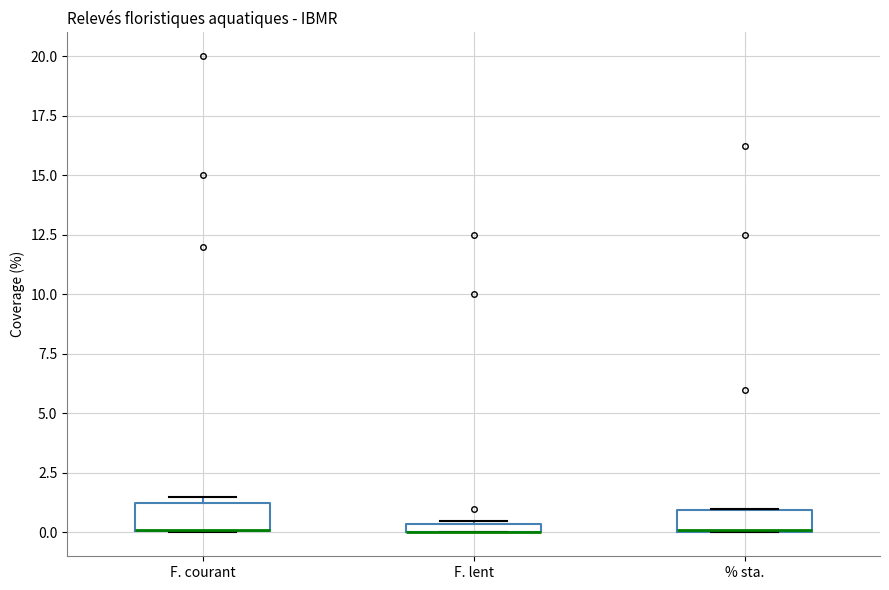

Where is the lower edge of the box for F. courant on the y-axis? The values are not printed on the chart, so give them approximately, as read against the axis.

0.0